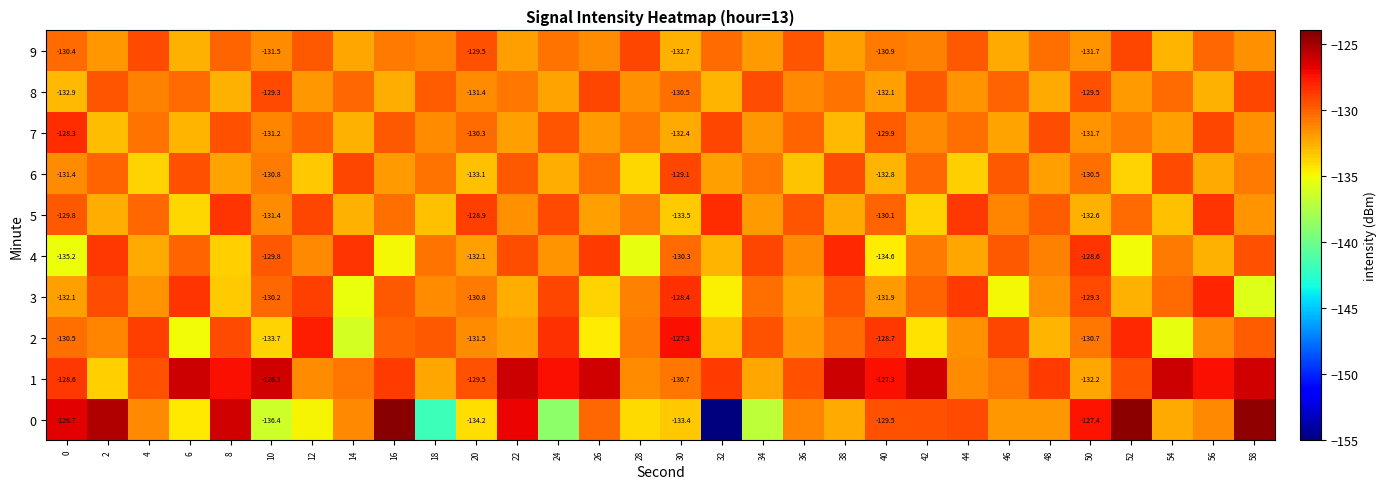

How many data points in 1 are less than -128?

18